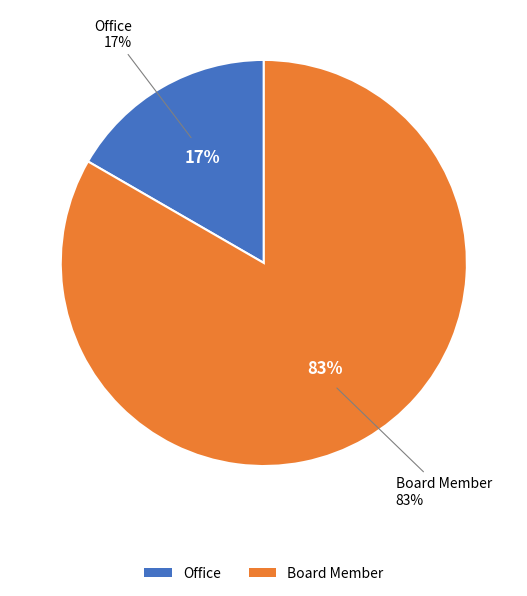

What portion of the pie excludes Office?

83.3%